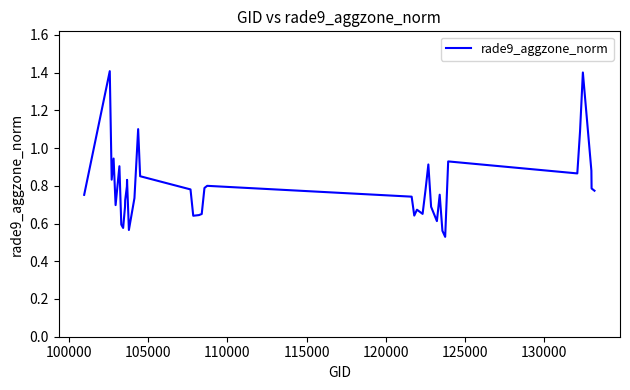

What is the maximum value shown in the chart?

1.4